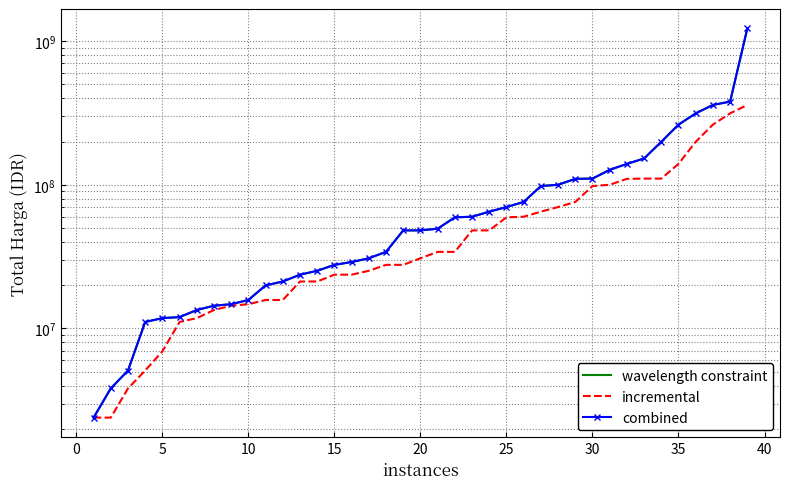

What is the smallest value displayed?

2395750